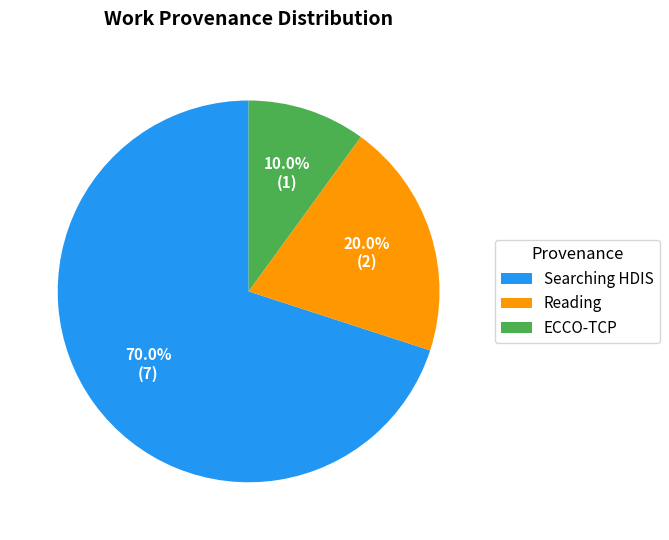

Combined, what portion of the pie is ECCO-TCP and Reading?

30.0%